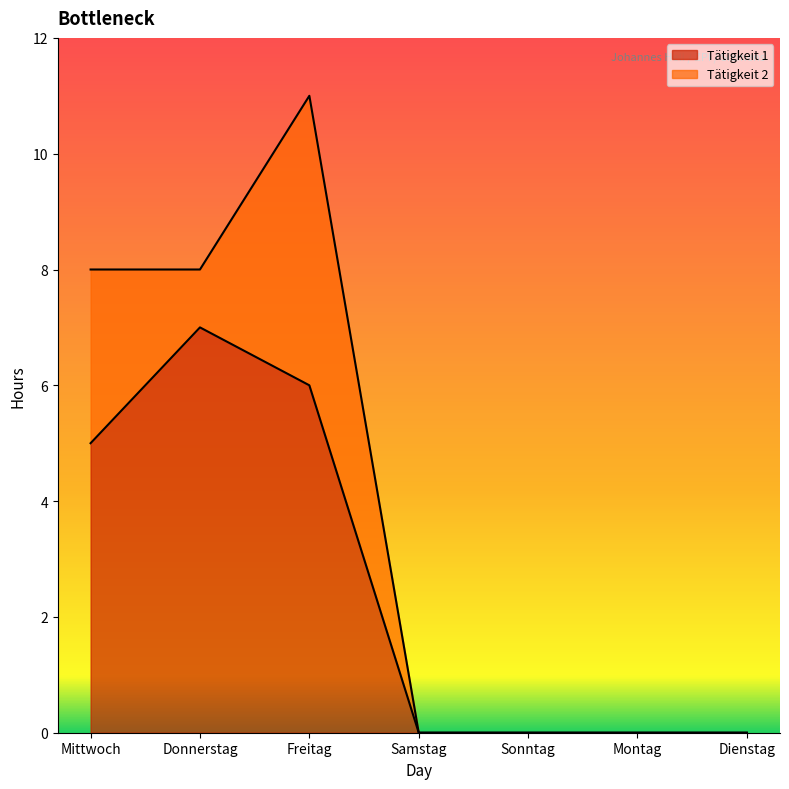

What is the total value across all series at Freitag?

11